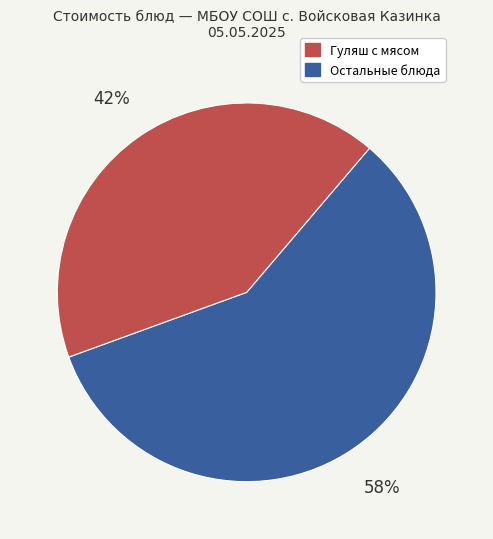

To the nearest percent, what is the difference between the largest and smallest slice percentages?

16%